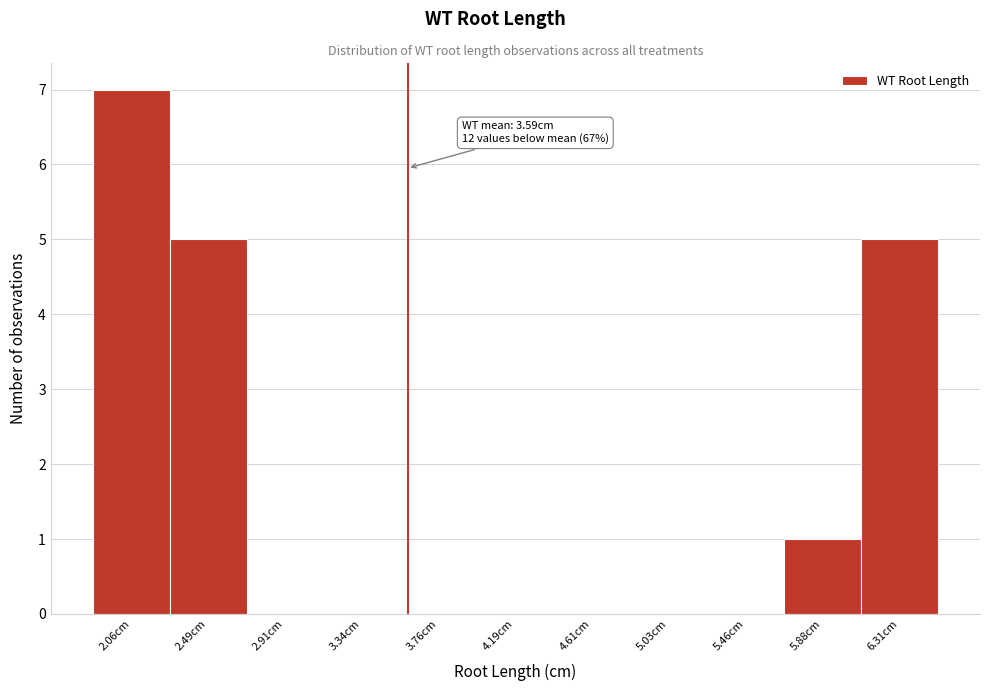

Over which range of the x-axis is the bar tallest?

1.85 to 2.25